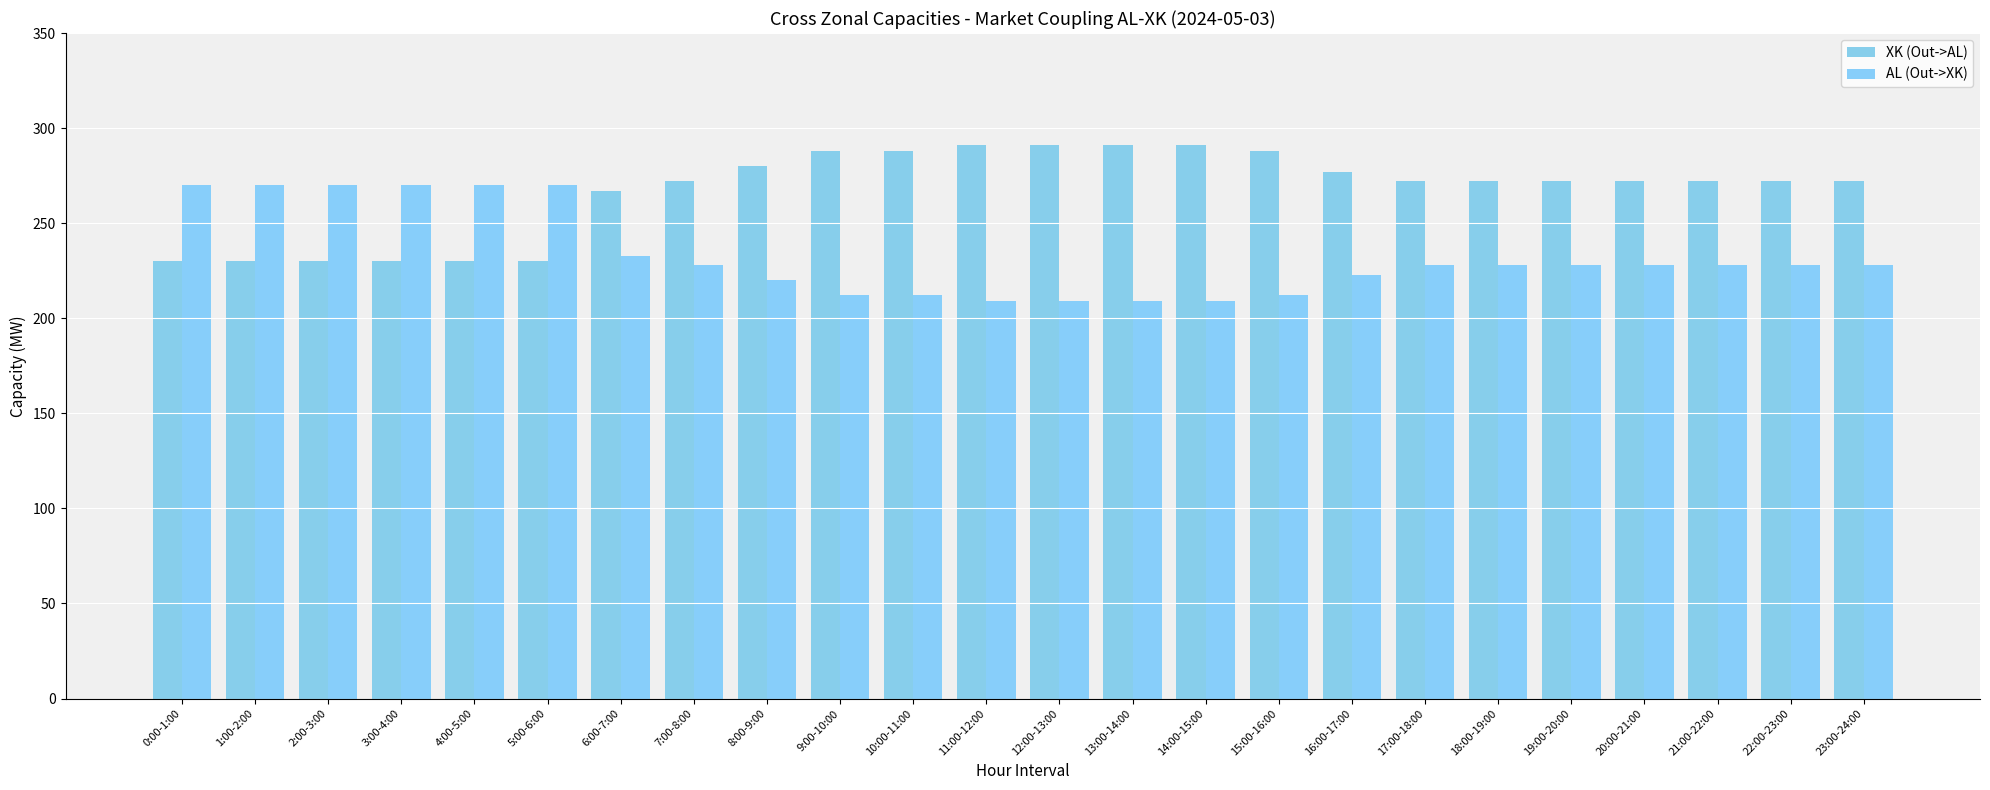

At 22:00-23:00, list the series in order from largest to smallest.

XK (Out->AL), AL (Out->XK)